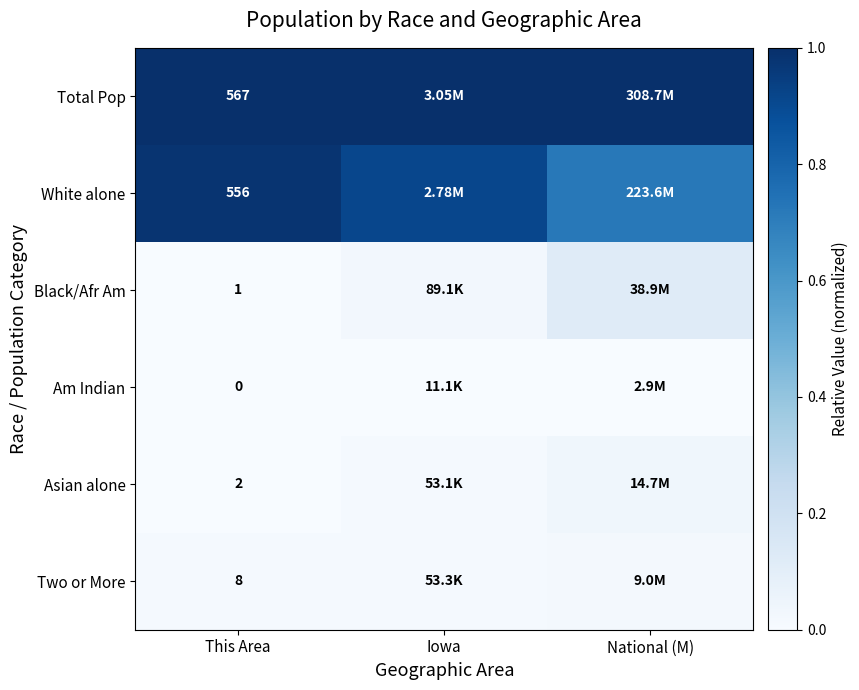

At which category is the sum across all series the highest?

This Area